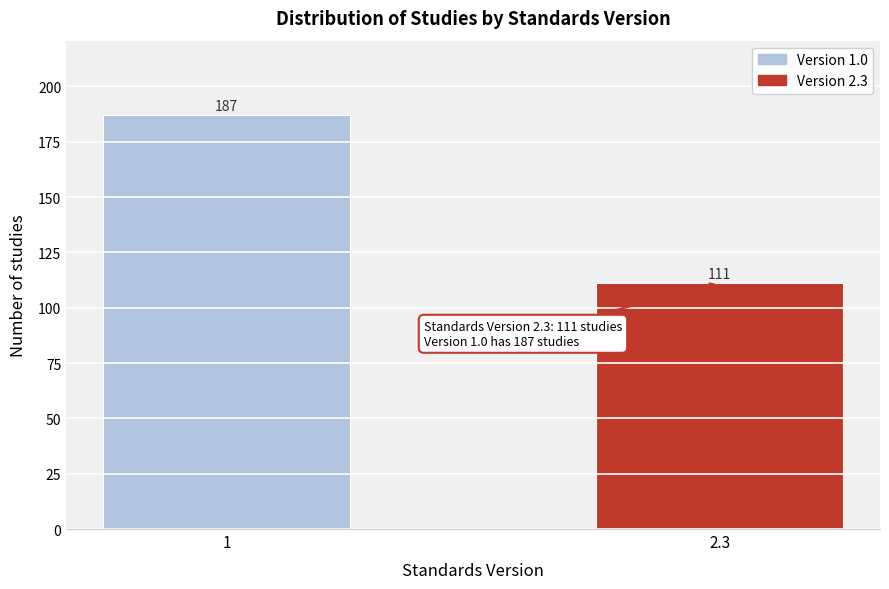

Reading right to left, what are all the values shown in this chart?

111	187